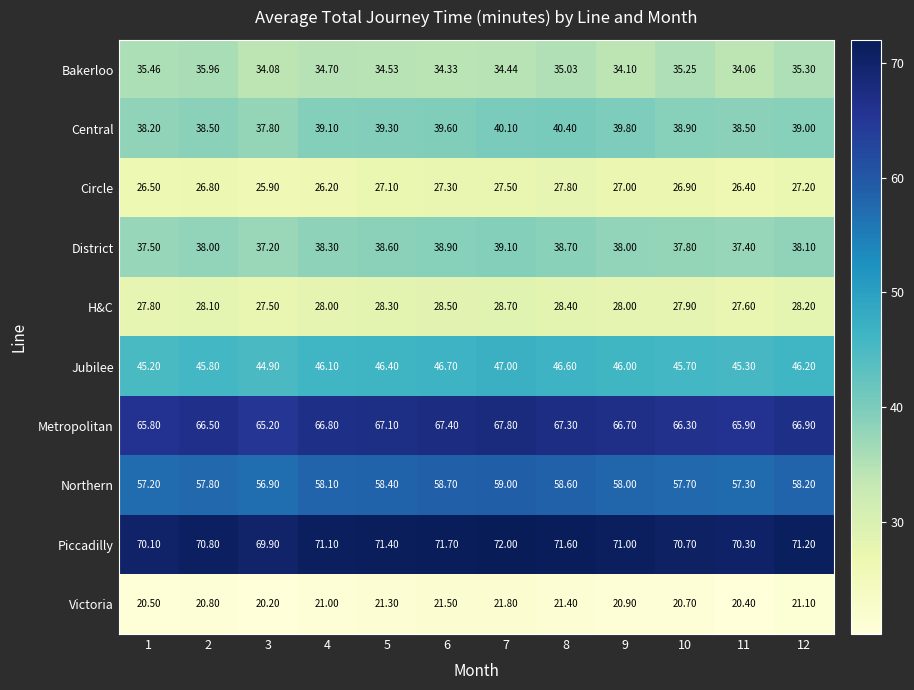

What is the greatest value displayed?

72.0